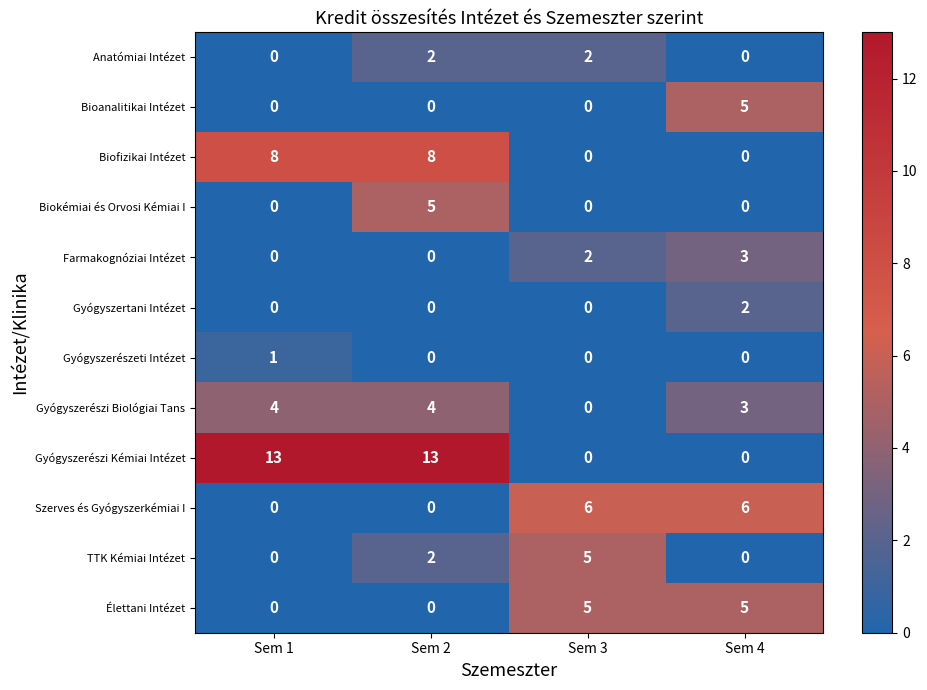

Which series has the largest range (max minus min)?

Gyógyszerészi Kémiai Intézet